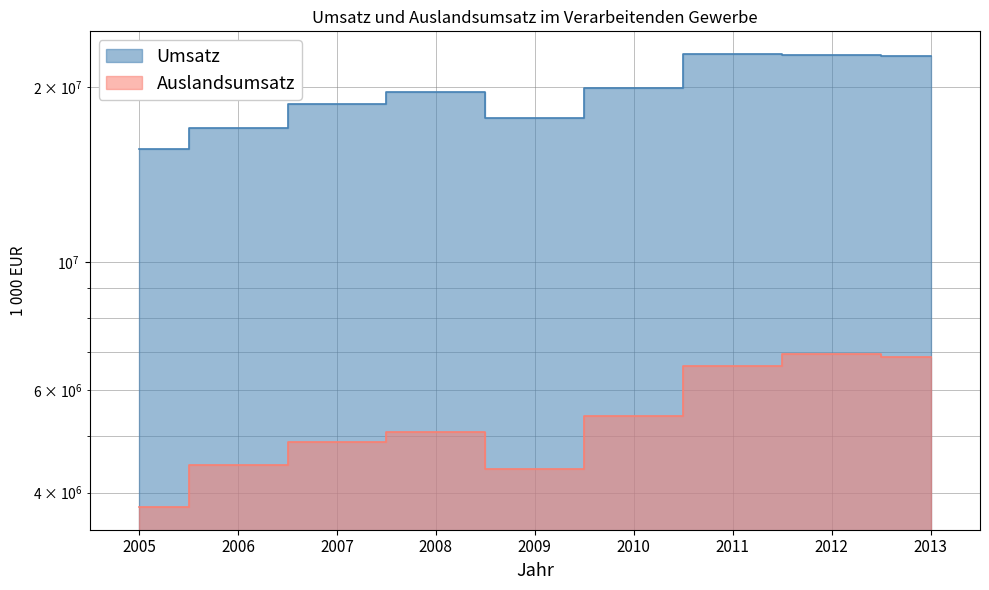

Rank the series at 2013 from highest to lowest value.

Umsatz, Auslandsumsatz